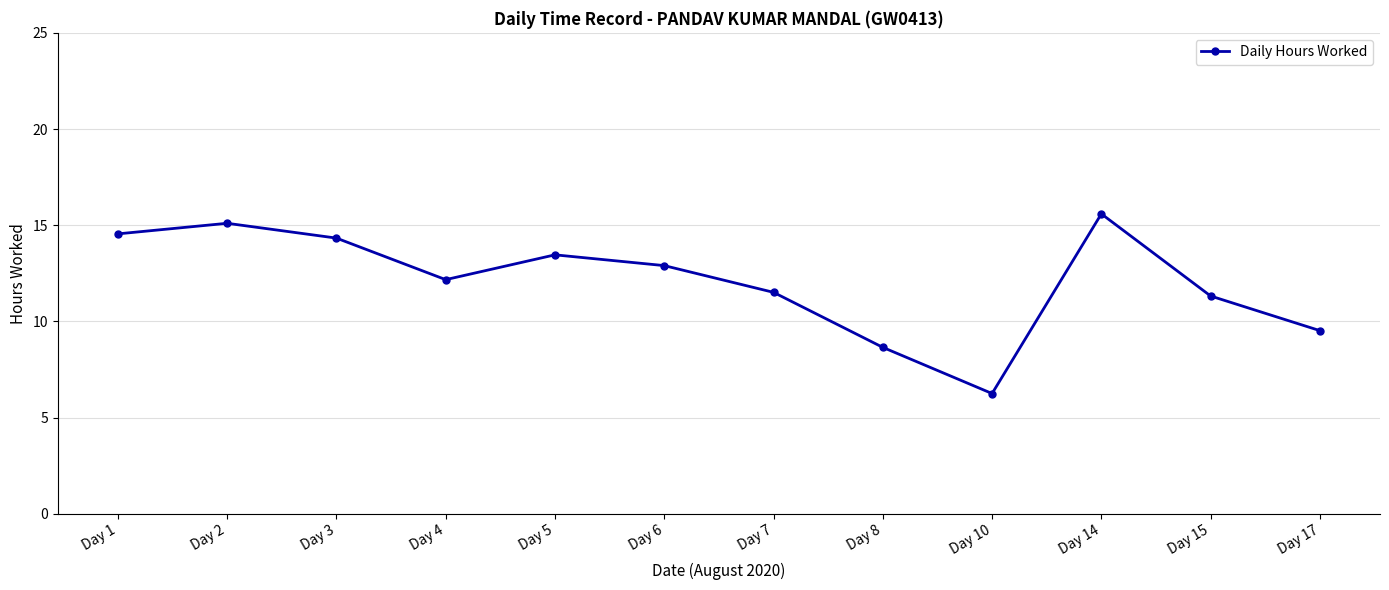

How many values are below 12?

5